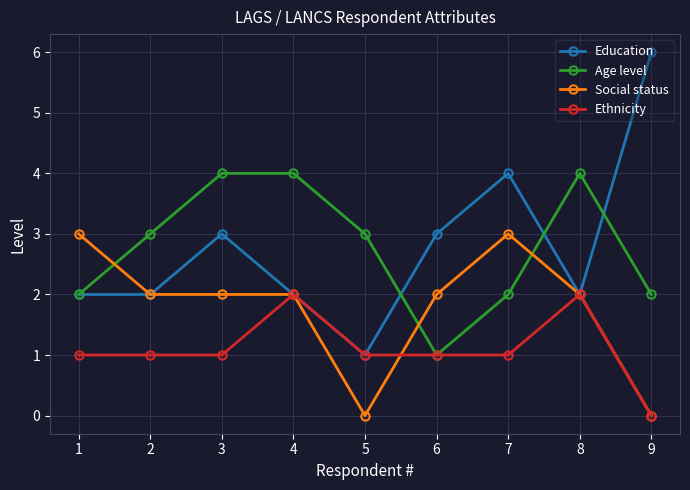

Read the Age level value at 1.

2